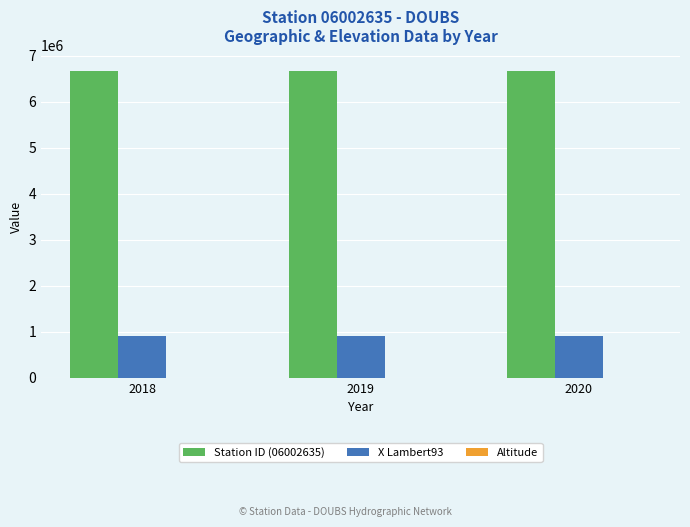

Is the value of Station ID (06002635) at 2018 greater than the value of X Lambert93 at 2020?

Yes